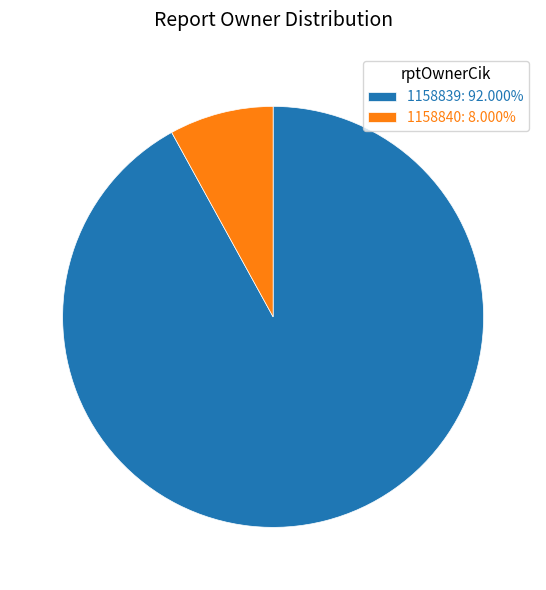

Does 1158840 account for over 50% of the chart?

No